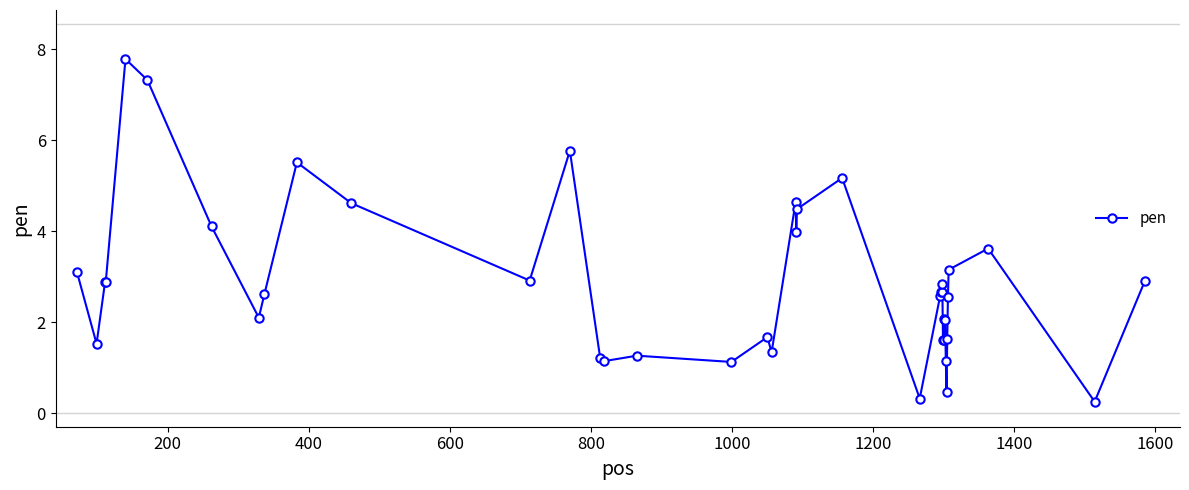

What is the average value?

2.8